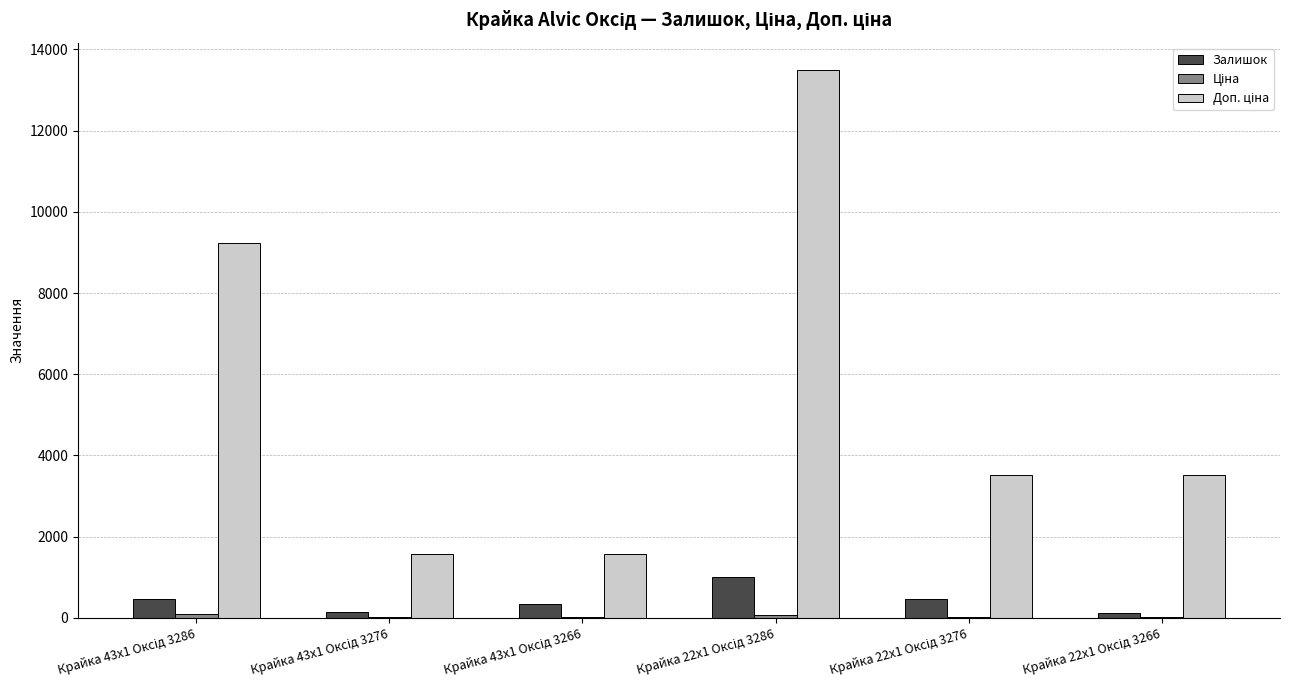

What is the maximum value for Залишок?

1003.0